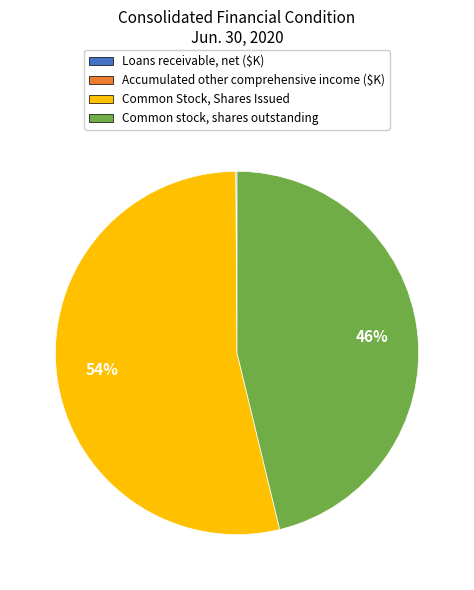

Does any single category account for the majority?

Yes